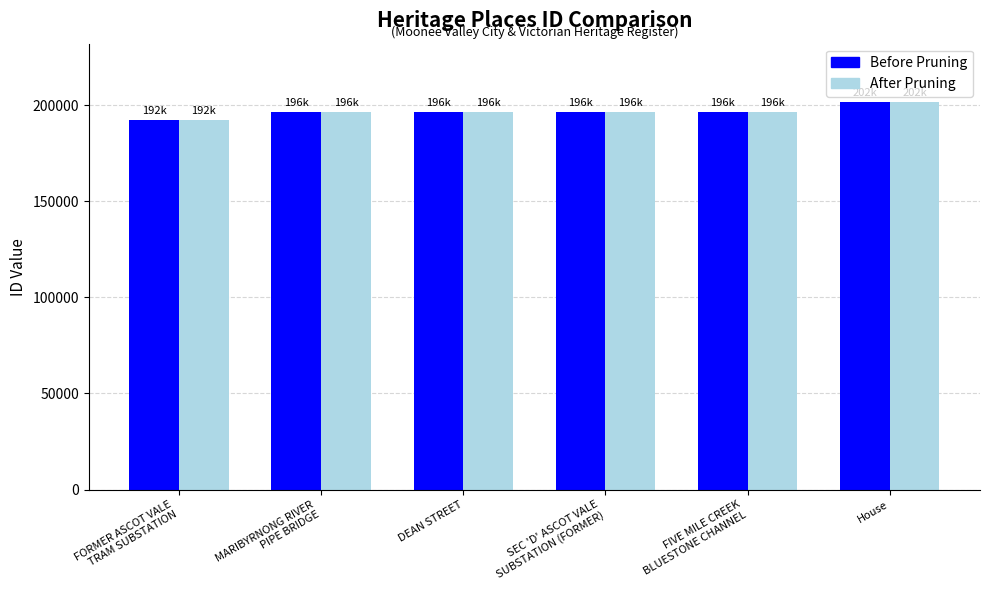

Which category has the highest value across all series?

House